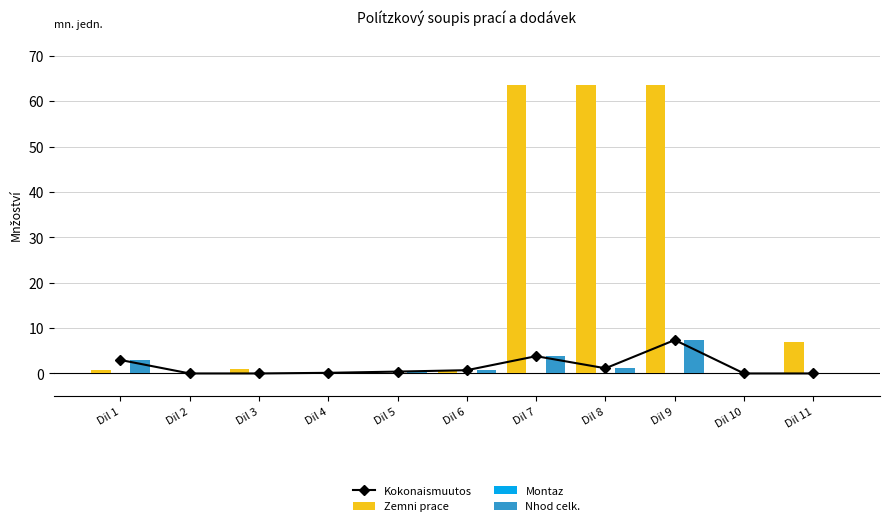

What is the difference between the highest and lowest values at Dil 2?

0.2